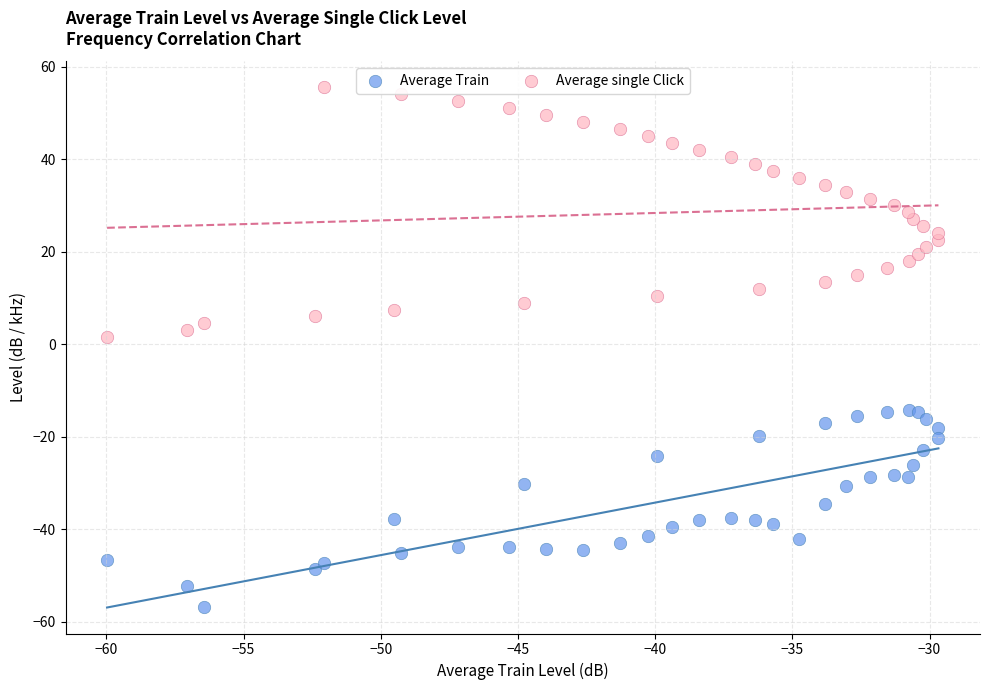

Across all data points, what is the range of Y values (max minus min)?

112.4